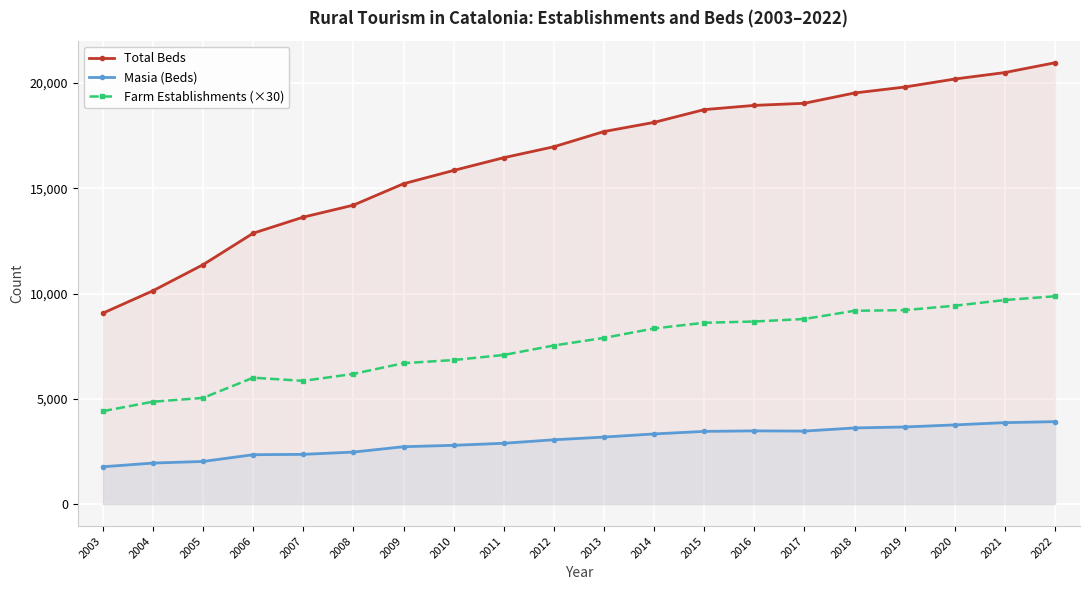

The Masia (Beds) series shows 3051 at 2012. True or false?

True